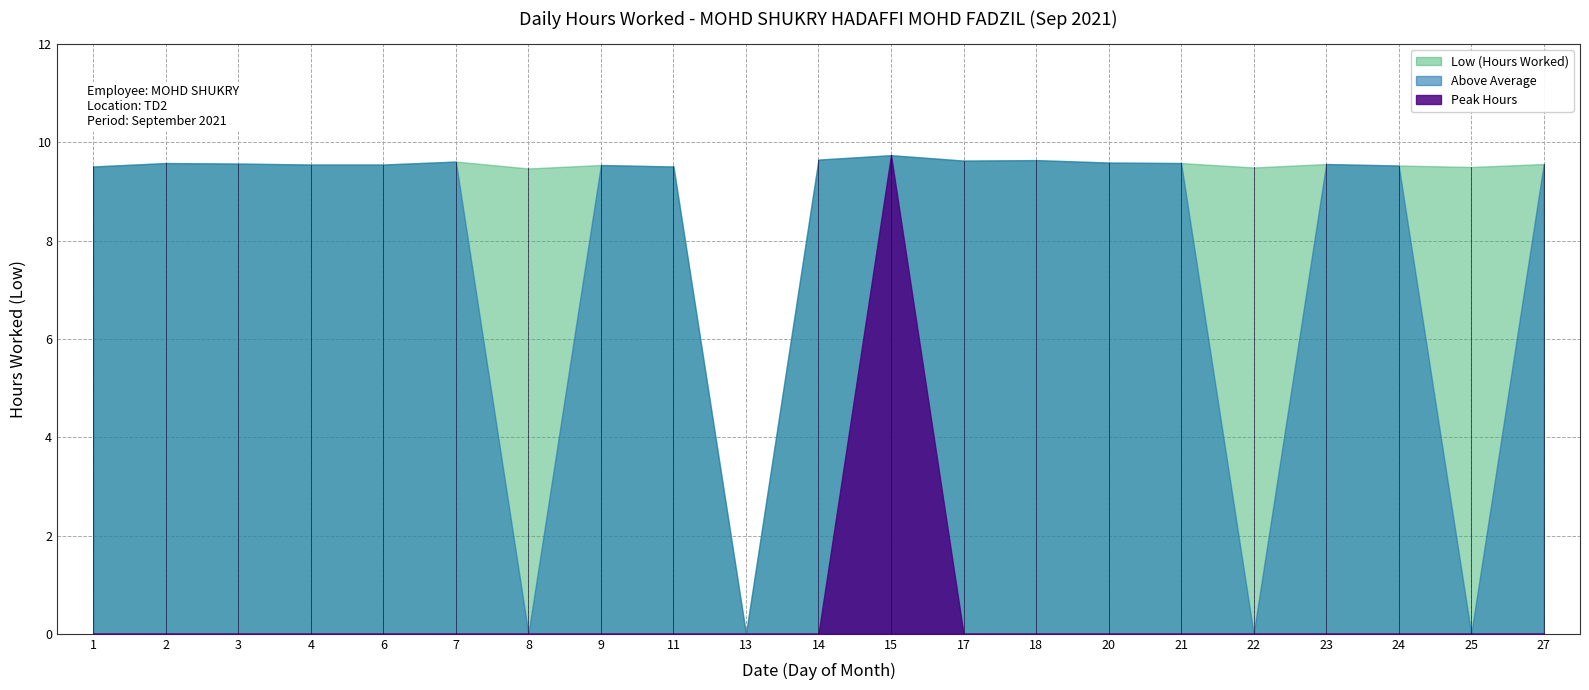

The chart shows a value of 9.5 at 22. True or false?

True